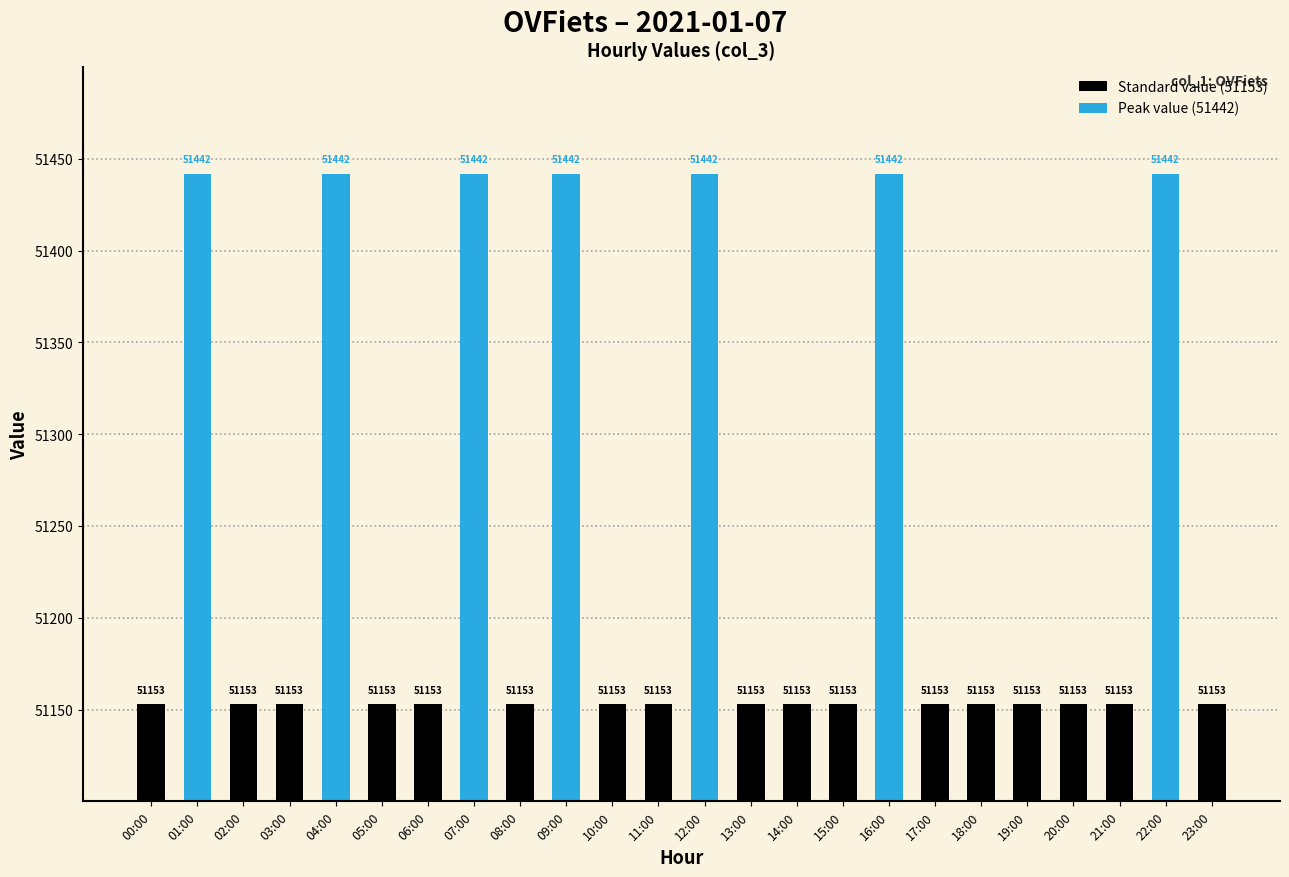

Rank the categories by value from lowest to highest.

00:00, 02:00, 03:00, 05:00, 06:00, 08:00, 10:00, 11:00, 13:00, 14:00, 15:00, 17:00, 18:00, 19:00, 20:00, 21:00, 23:00, 01:00, 04:00, 07:00, 09:00, 12:00, 16:00, 22:00